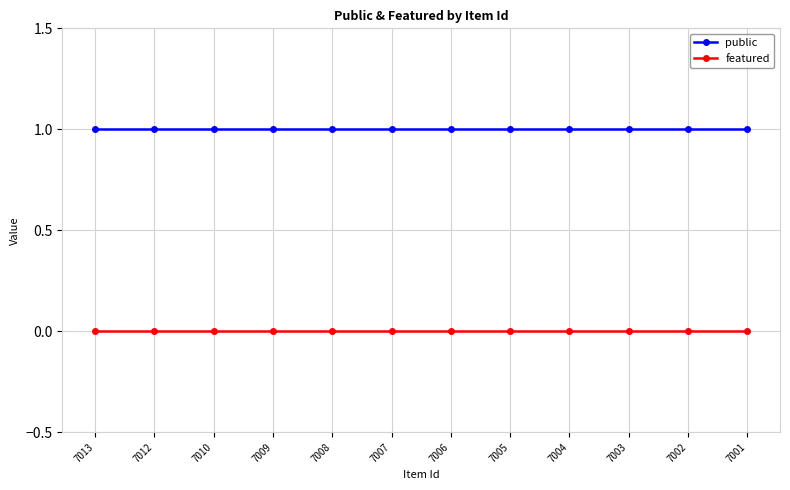

How many data points does each series have?

12